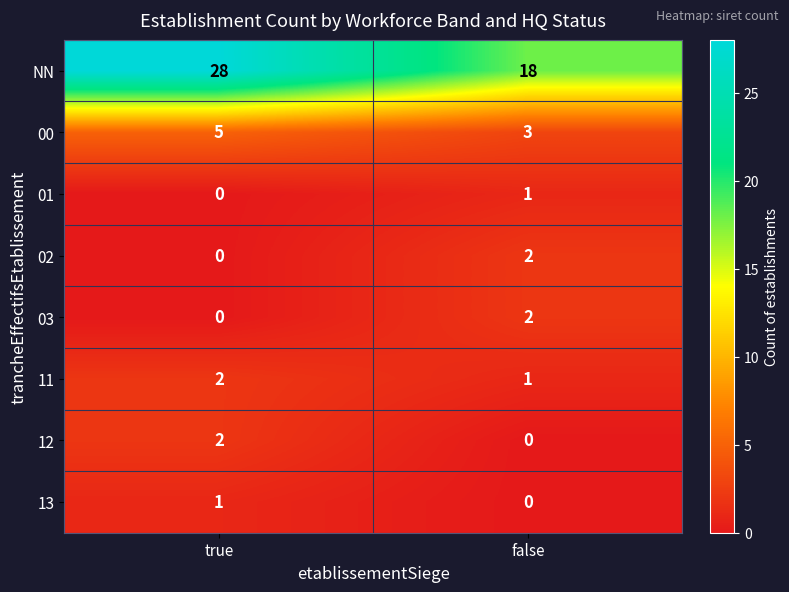

List the labels in order of 02 value, smallest first.

true, false